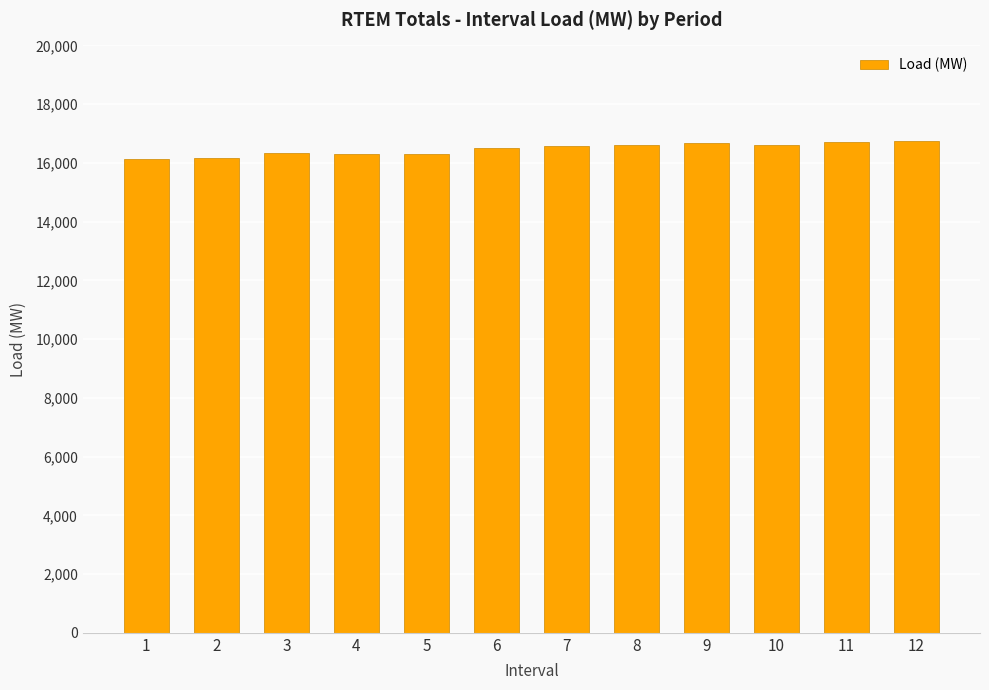

The value at 1 is 25579.6. True or false?

False